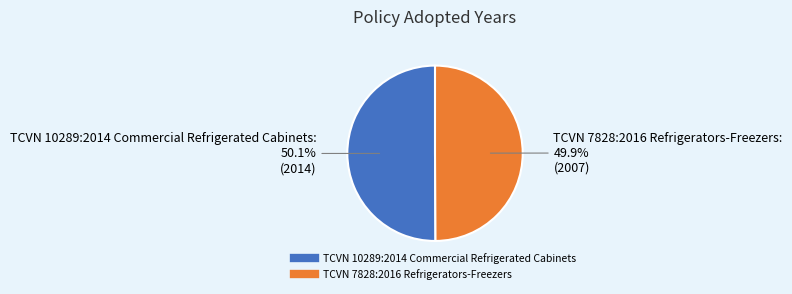

The TCVN 10289:2014 Commercial Refrigerated Cabinets slice represents 50% of the pie. True or false?

True